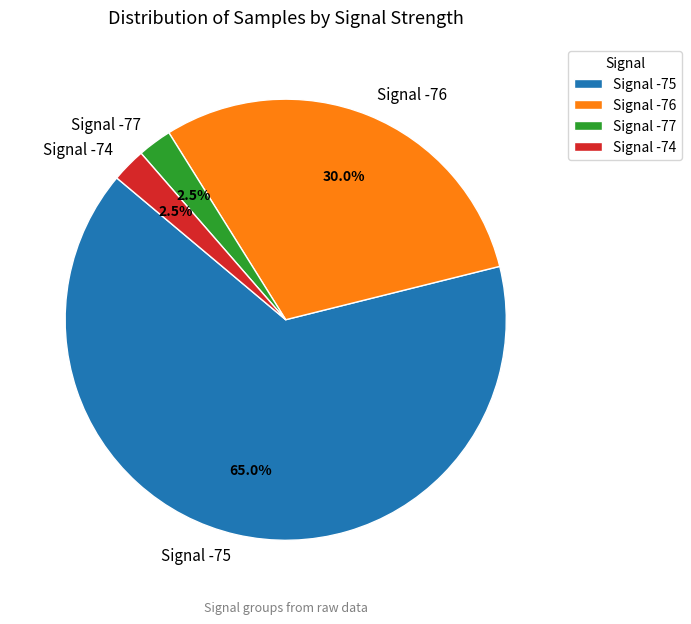

What is the total percentage of Signal -77 and Signal -76?

32.5%